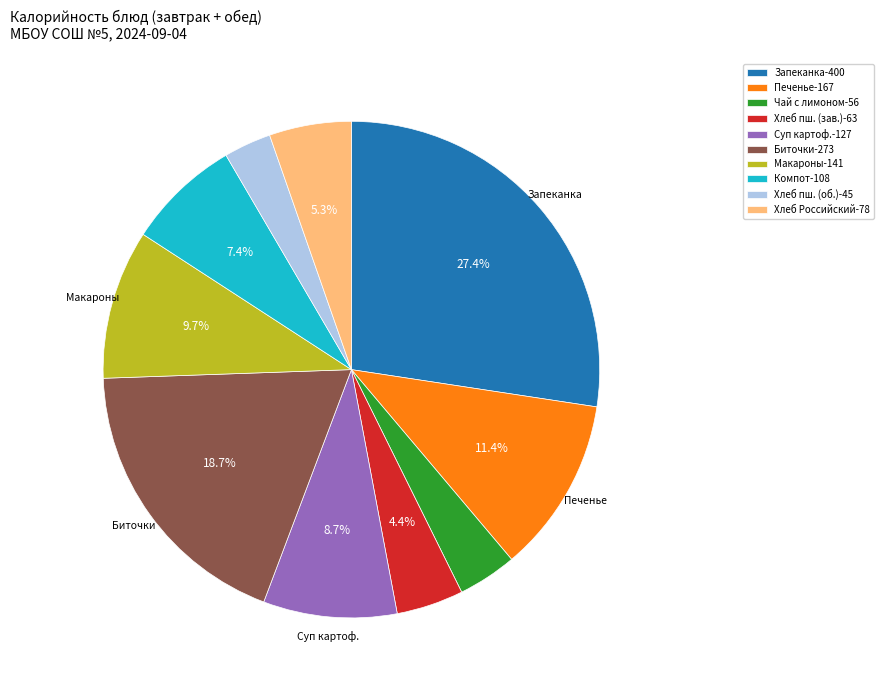

Rank the categories by value from lowest to highest.

Хлеб пш. (об.)-45, Чай с лимоном-56, Хлеб пш. (зав.)-63, Хлеб Российский-78, Компот-108, Суп картоф.-127, Макароны-141, Печенье-167, Биточки-273, Запеканка-400